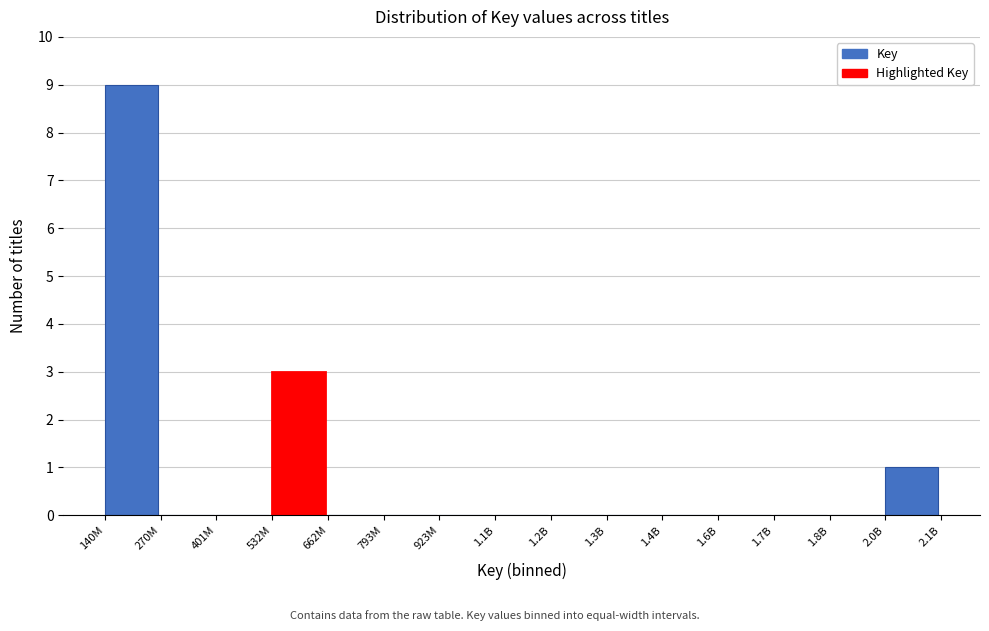

Reading right to left, extract all data points from this chart.

2.0B=1	1.8B=0	1.7B=0	1.6B=0	1.4B=0	1.3B=0	1.2B=0	1.1B=0	923M=0	793M=0	662M=0	532M=3	401M=0	270M=0	140M=9